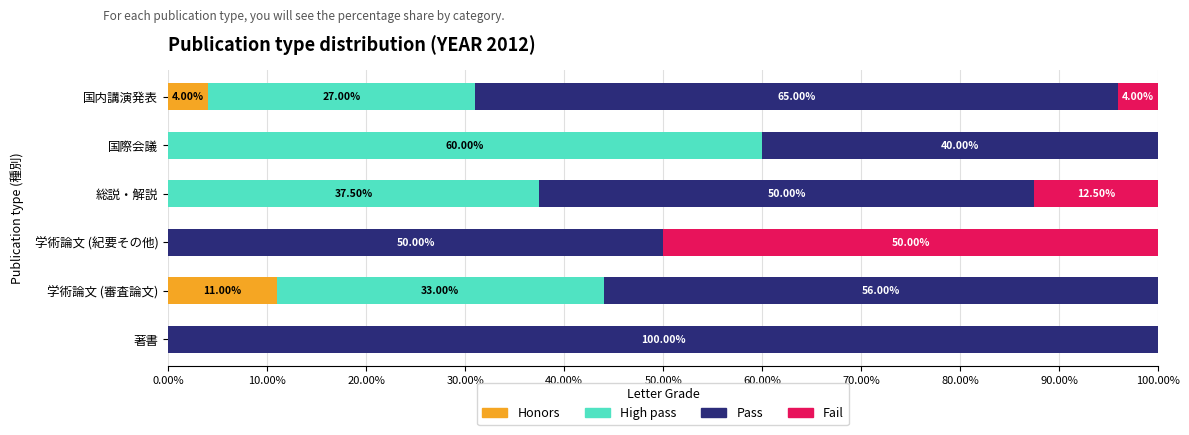

Which category has the highest value in the Honors series?

学術論文 (審査論文)